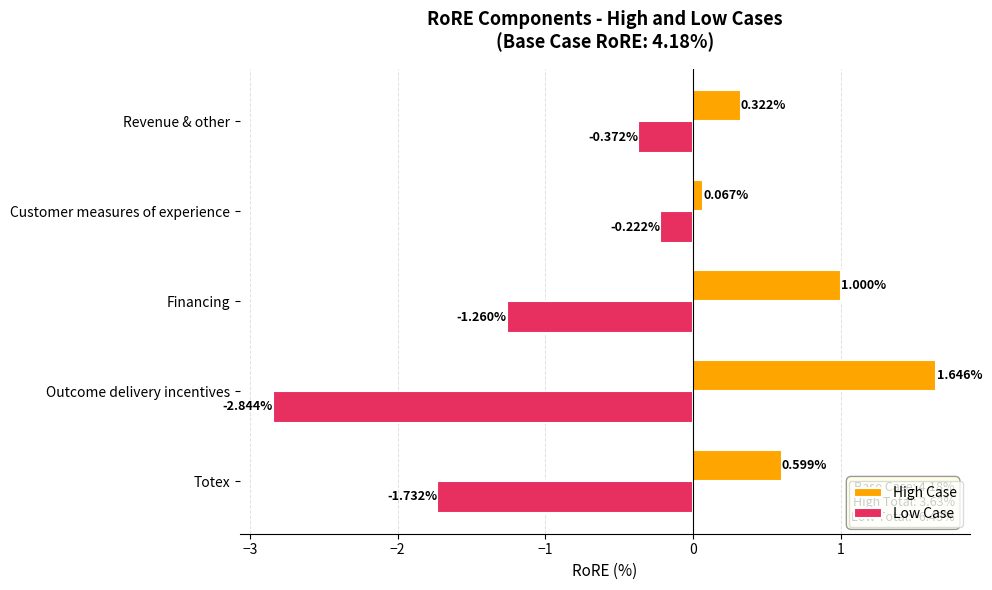

What is the sum of all High Case values?

3.6